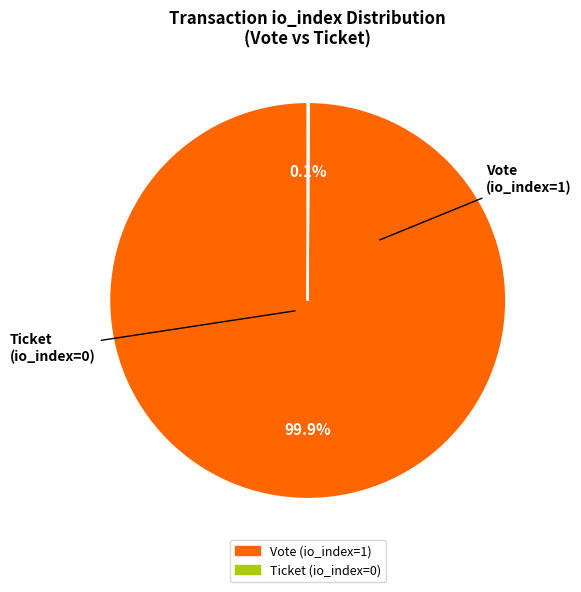

Which slice is the largest?

Vote (io_index=1)